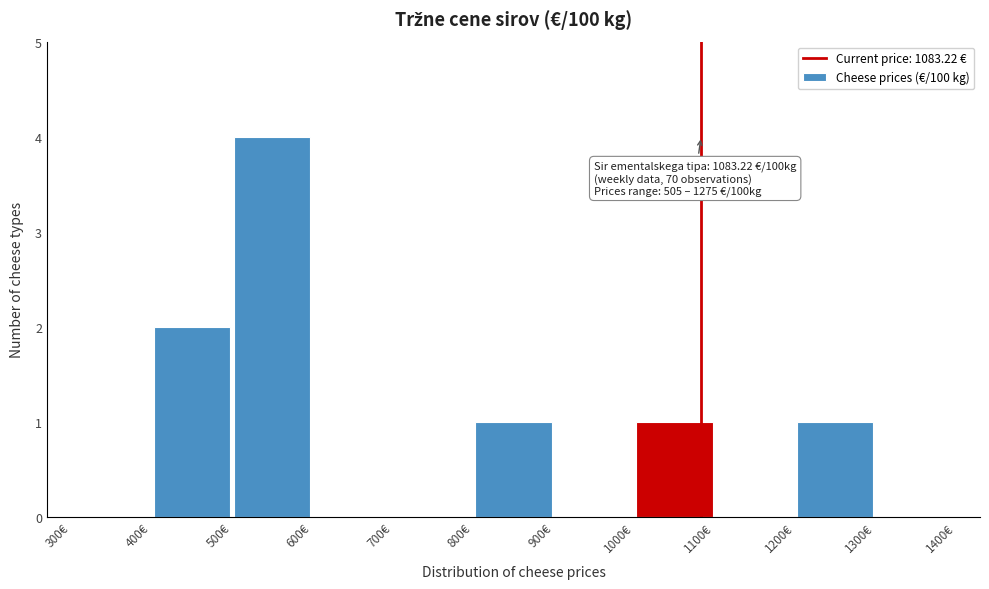

Over which range of the x-axis is the bar tallest?

500 to 600